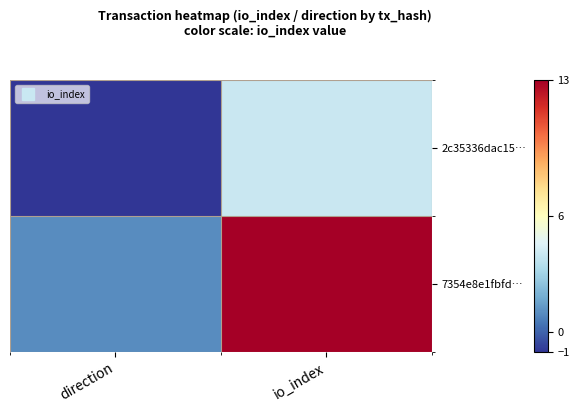

At io_index, list the series in order from largest to smallest.

7354e8e1fbfd…, 2c35336dac15…